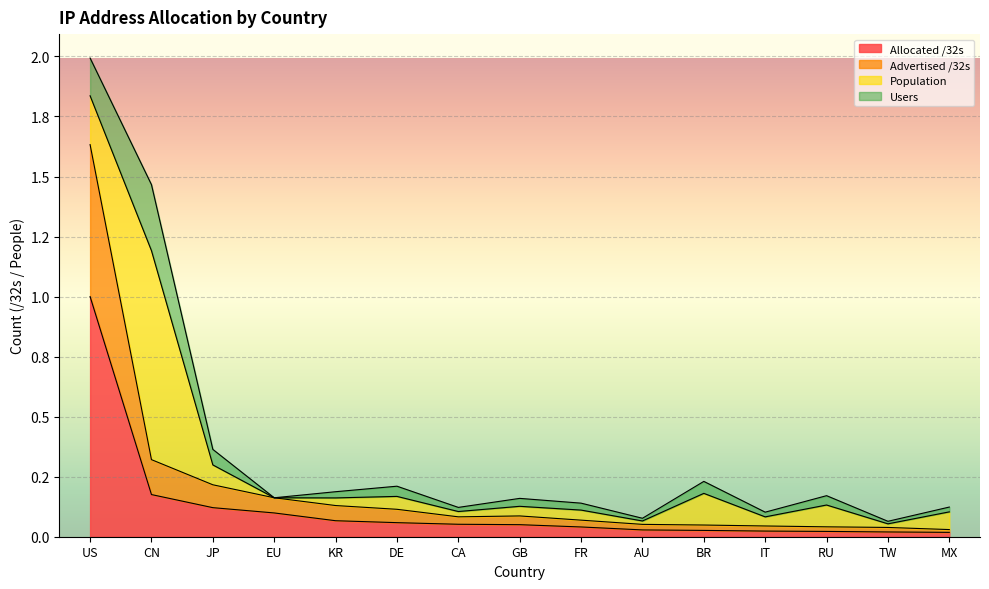

Is it true that Allocated /32s equals 0.0 at RU?

False